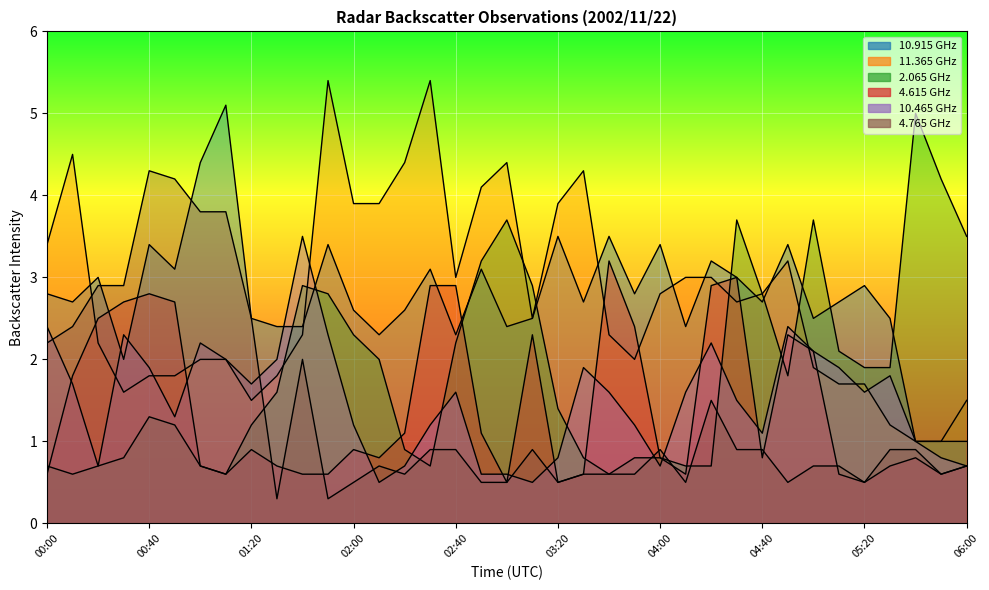

How many intersections are there between 2.065 and 10.915?

9